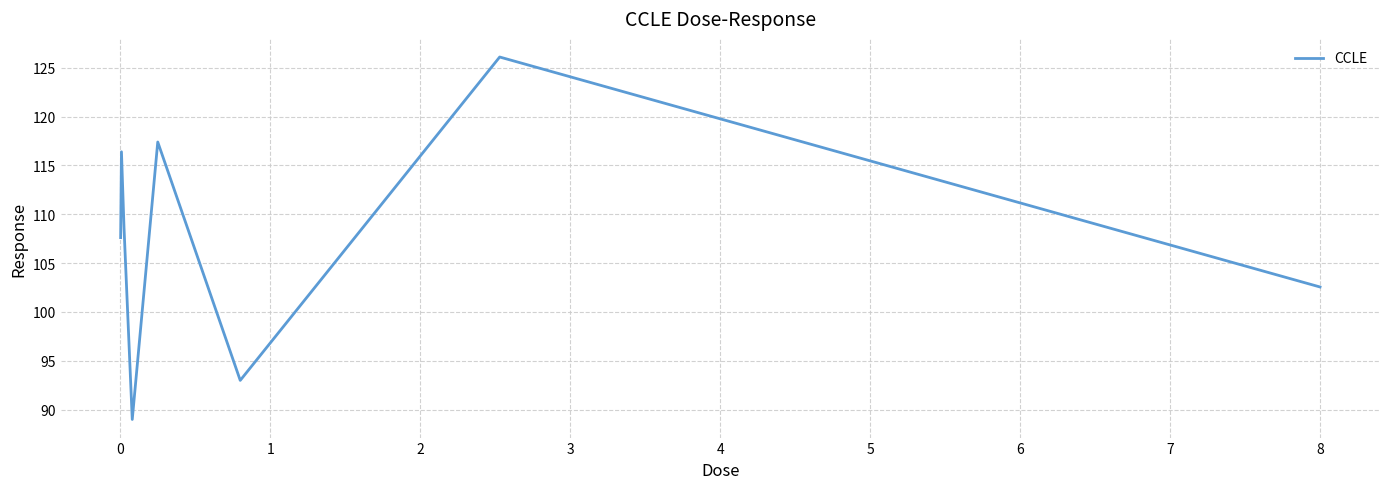

True or false: the data has more than 2 interior local peaks.

True